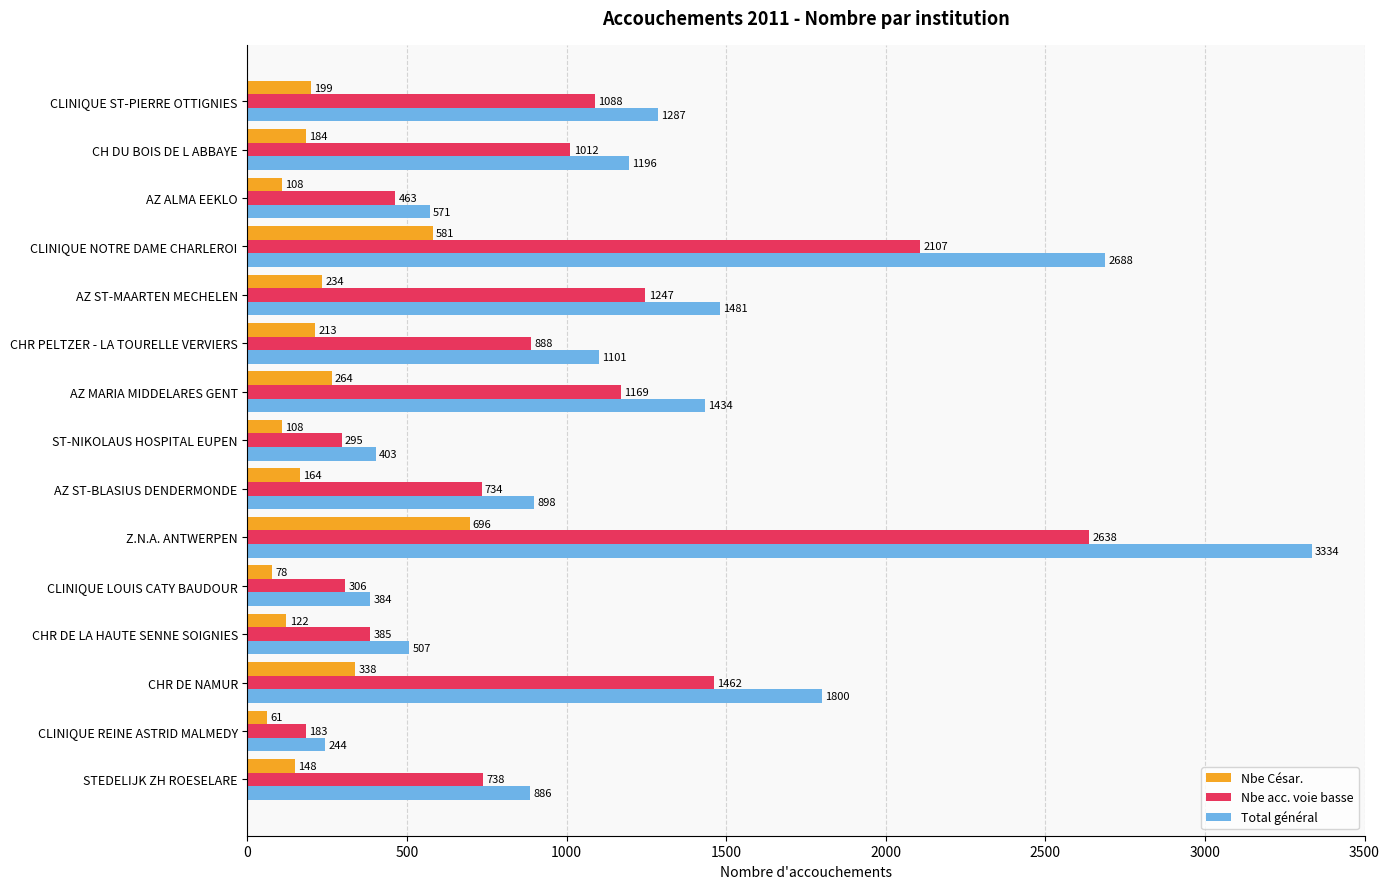

What is the difference between the maximum and second lowest values in the Total général series?

2950